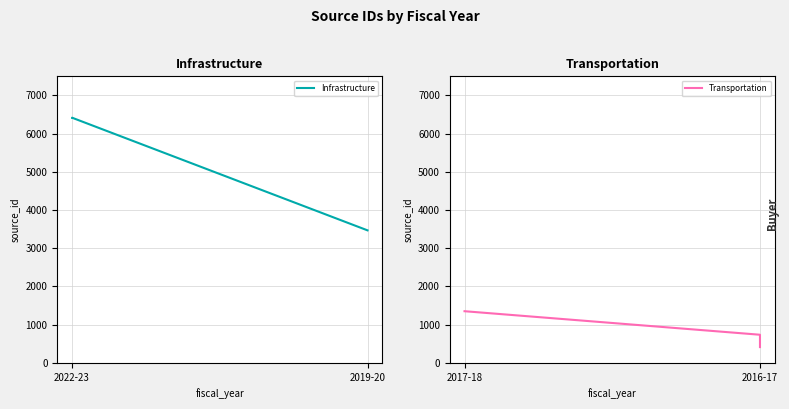

Reading left to right, transcribe all the data shown in this chart.

Infrastructure: 6415	6417	3468
Transportation: 1351	735	412